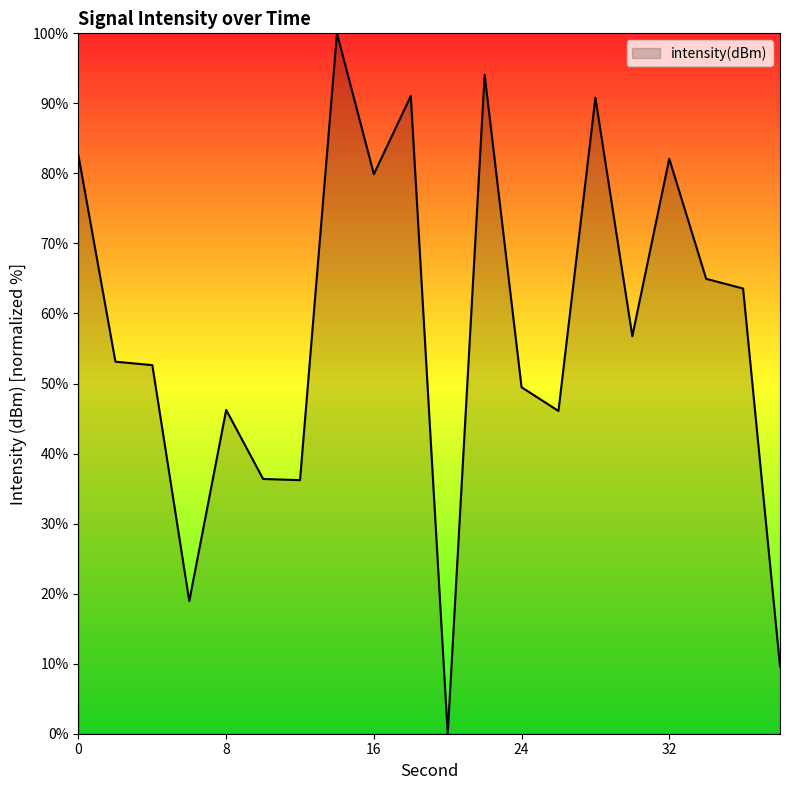

At which label is the value closest to 50?

24